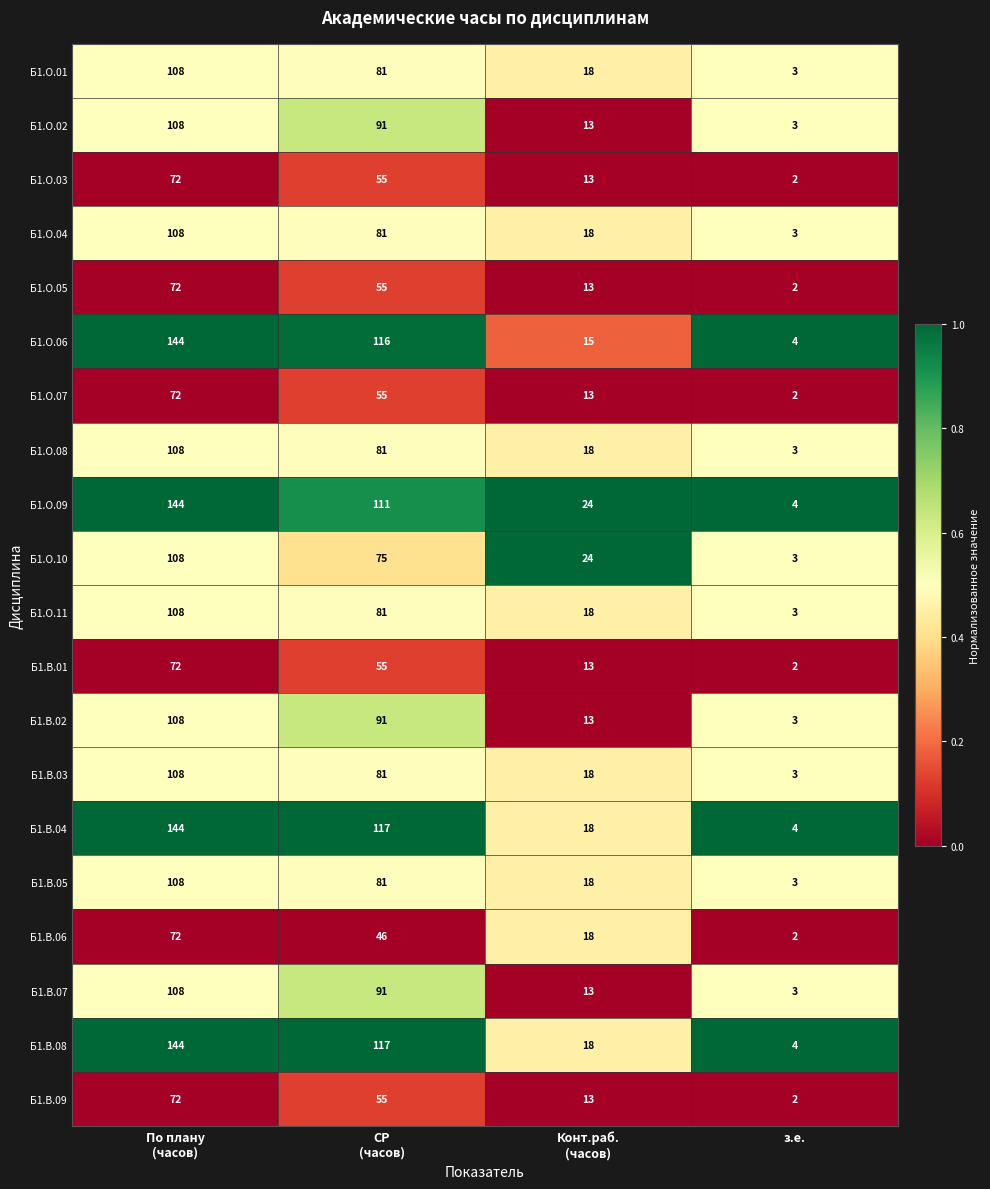

Count the Б1.В.05 values in the range 18 to 108.

3